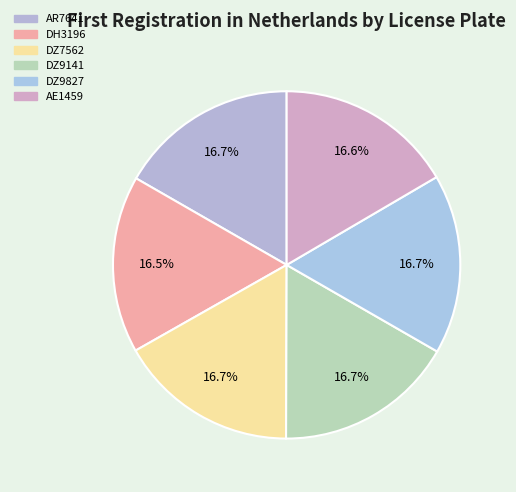

How many slices are in this pie chart?

6